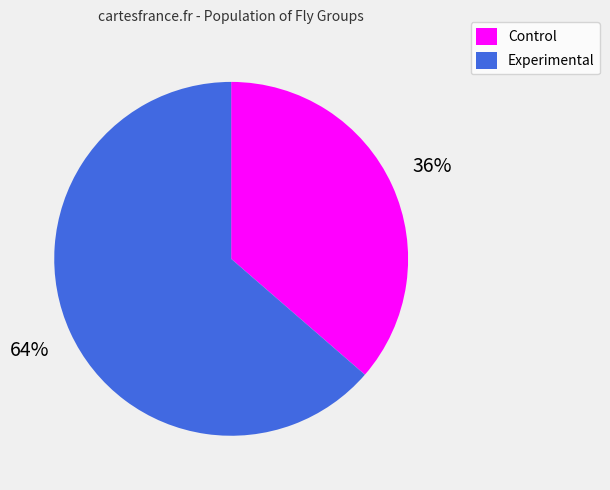

To the nearest percent, what is the average slice percentage?

50%